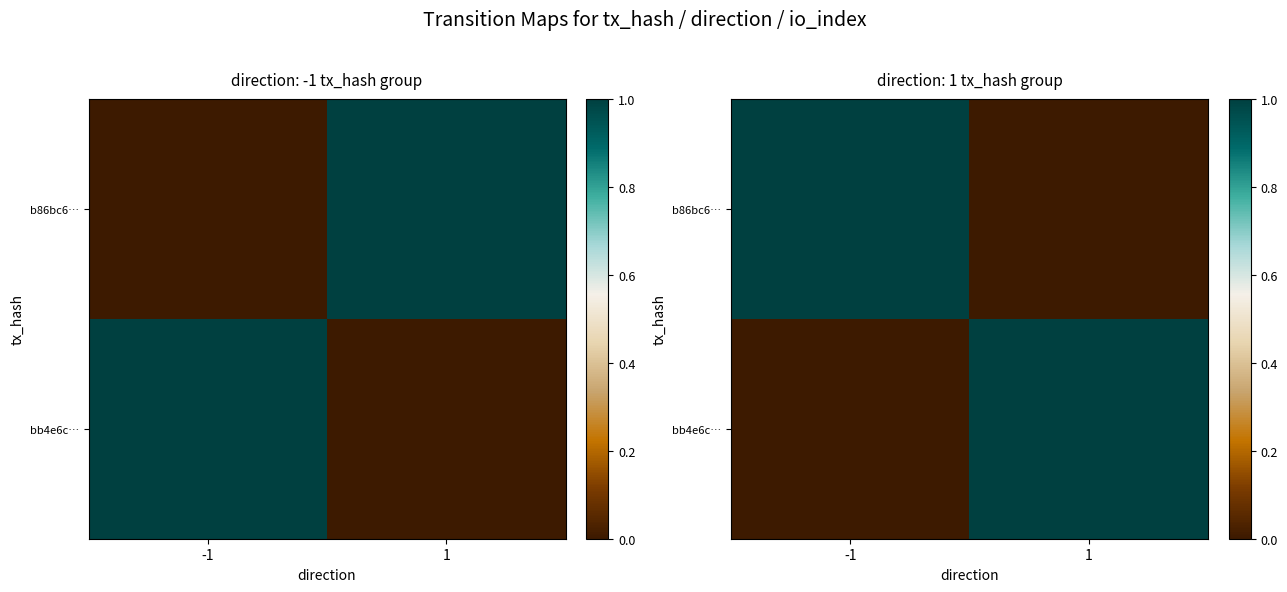

True or false: b86bc6… has a value of 0 at -1.

False